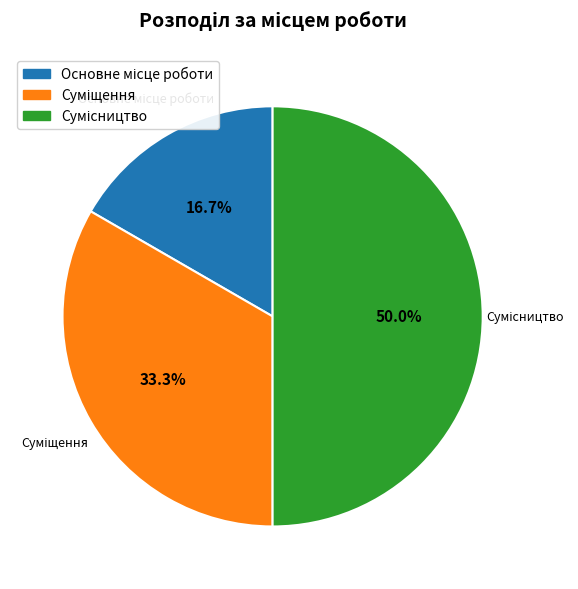

What is the change in value from Основне місце роботи to Сумісництво?

+2